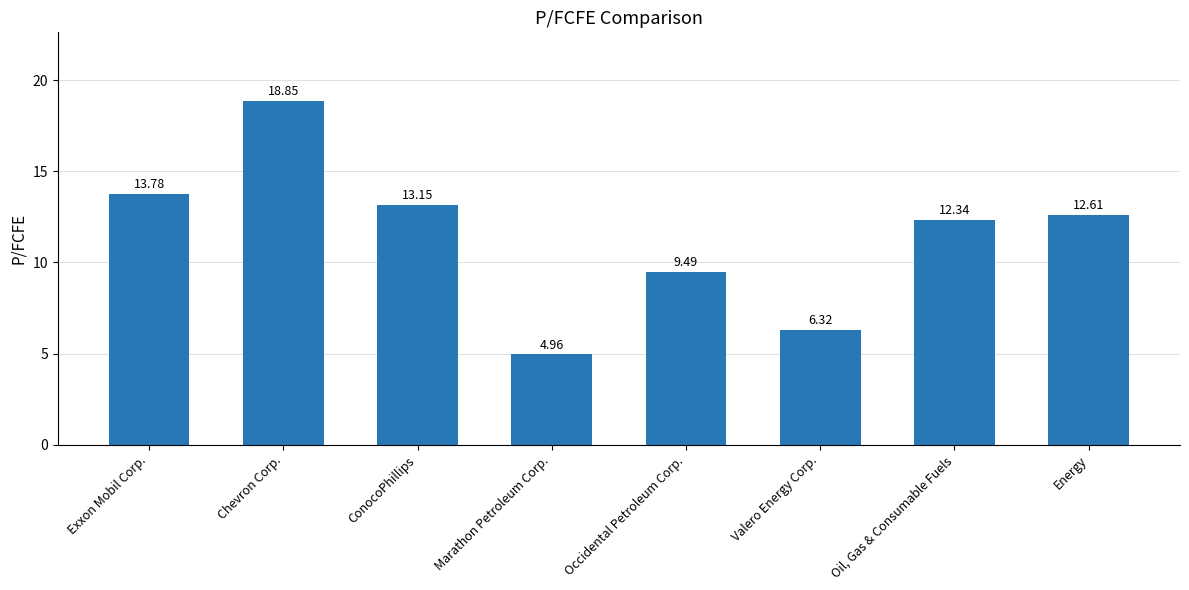

Which category has the lowest value across all series?

Marathon Petroleum Corp.